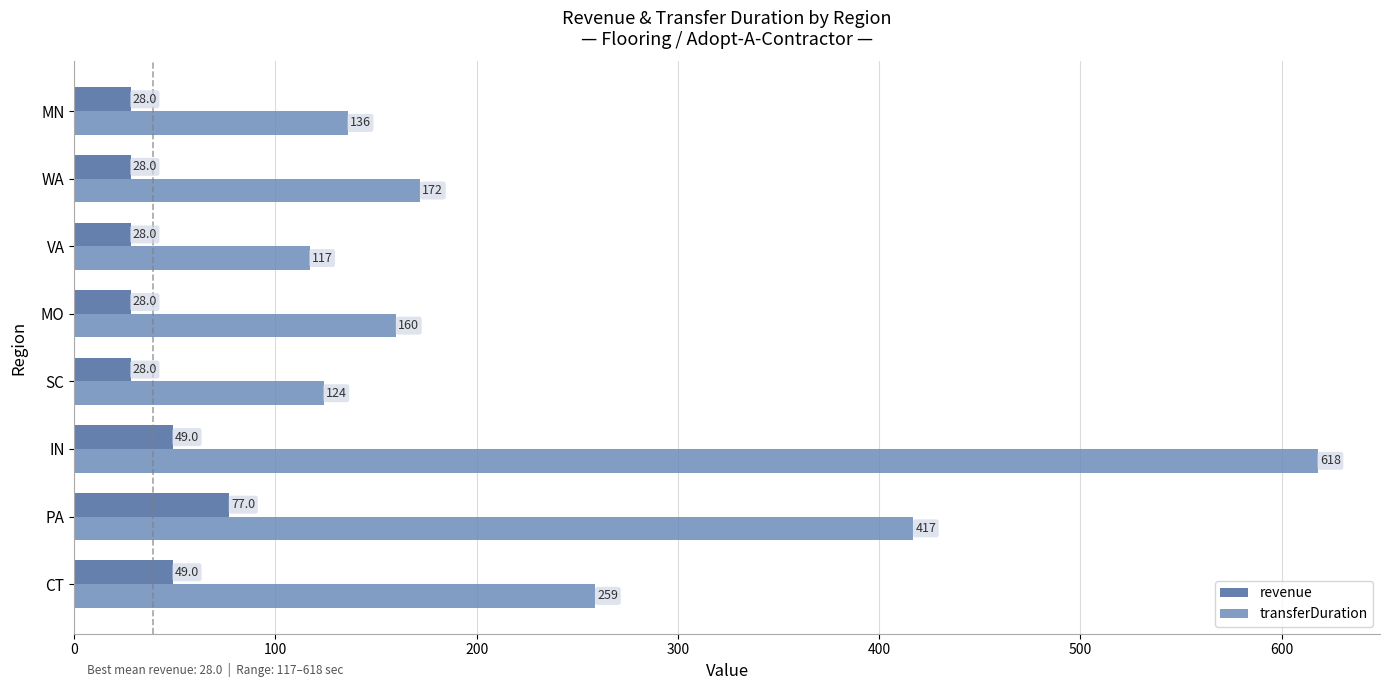

Rank the series at CT from lowest to highest value.

revenue, transferDuration